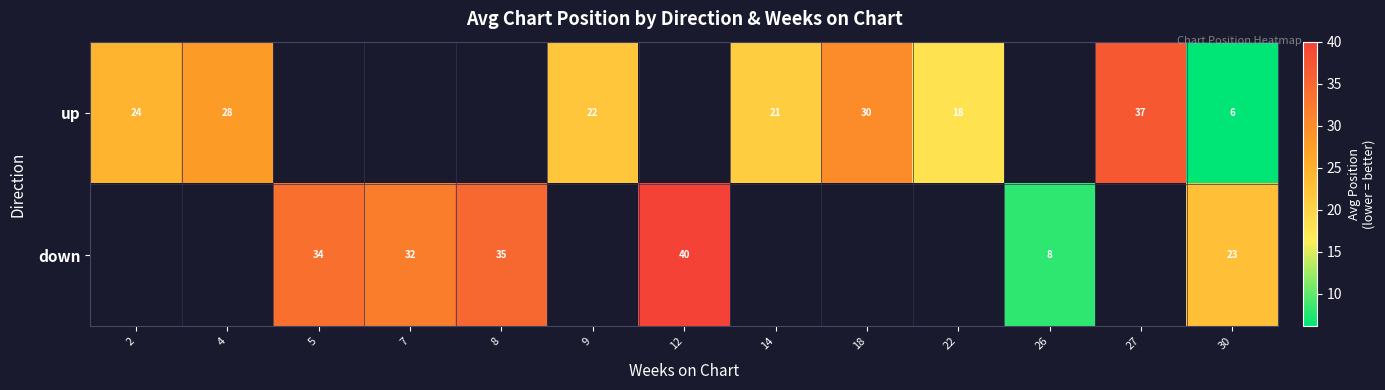

What is the total value across all series at 30?

29.0